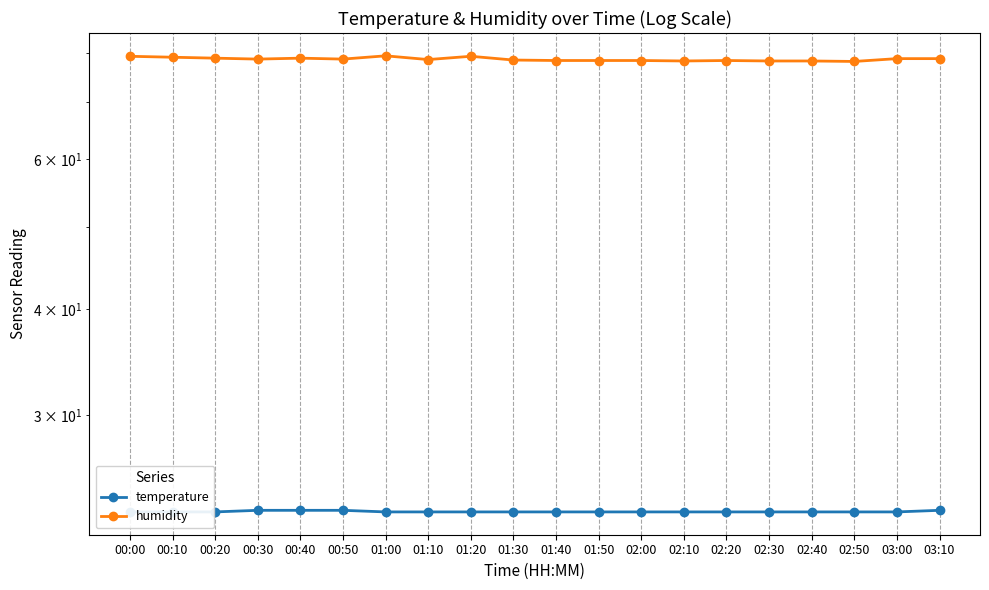

Which series has the largest total across all categories?

humidity